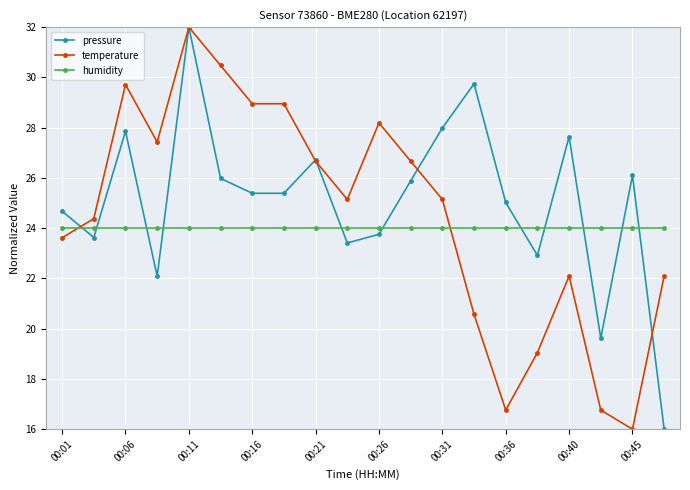

At how many categories does at least one series exceed 21?

20